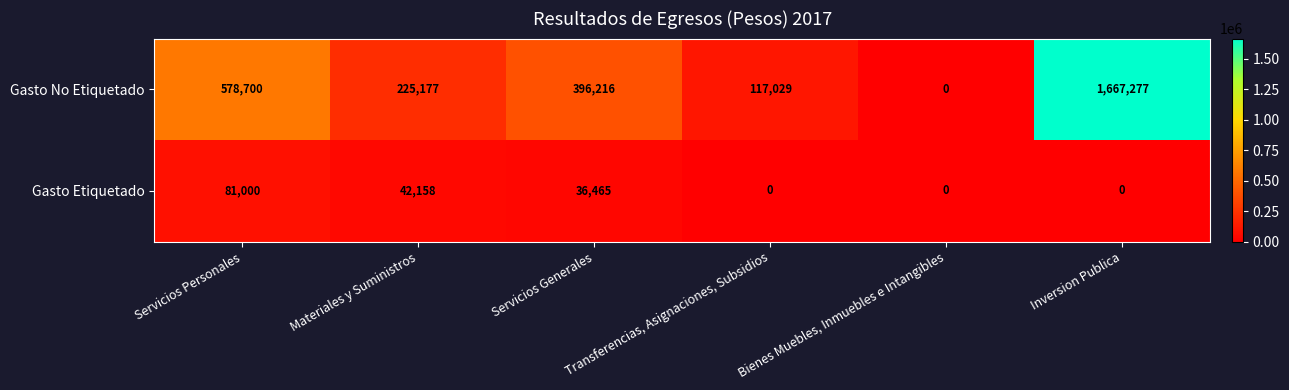

Which series has the largest range (max minus min)?

Gasto No Etiquetado